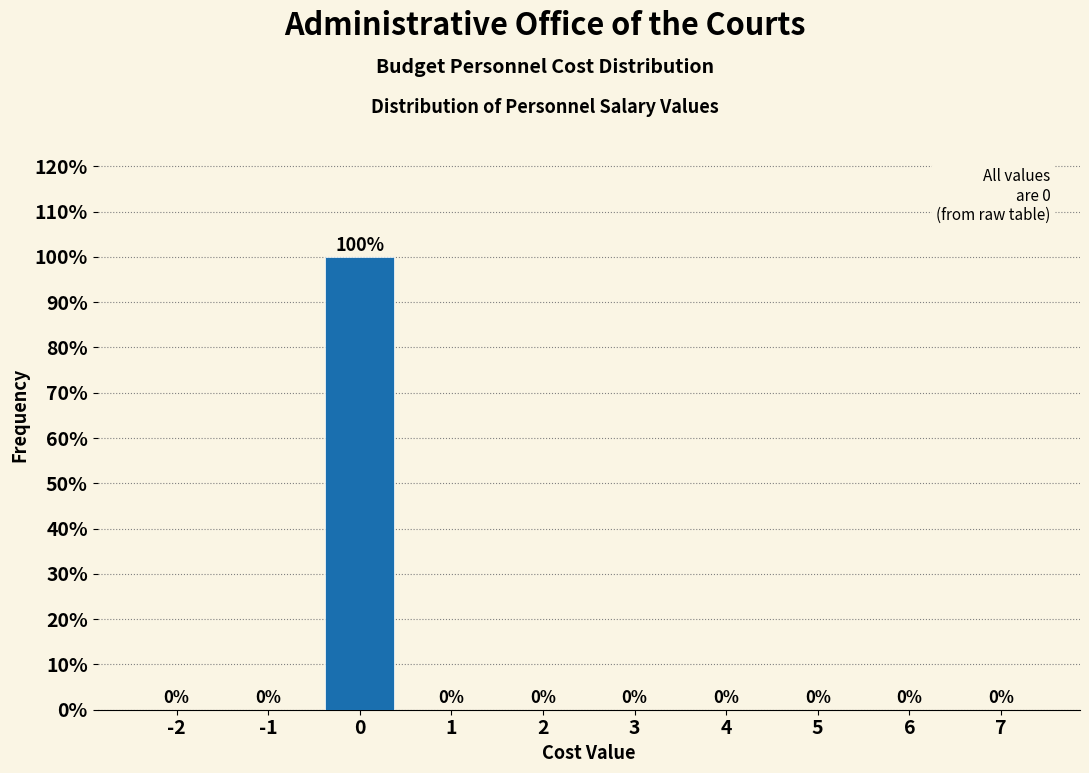

Reading left to right, transcribe all the data shown in this chart.

-2=0	-1=0	0=100	1=0	2=0	3=0	4=0	5=0	6=0	7=0